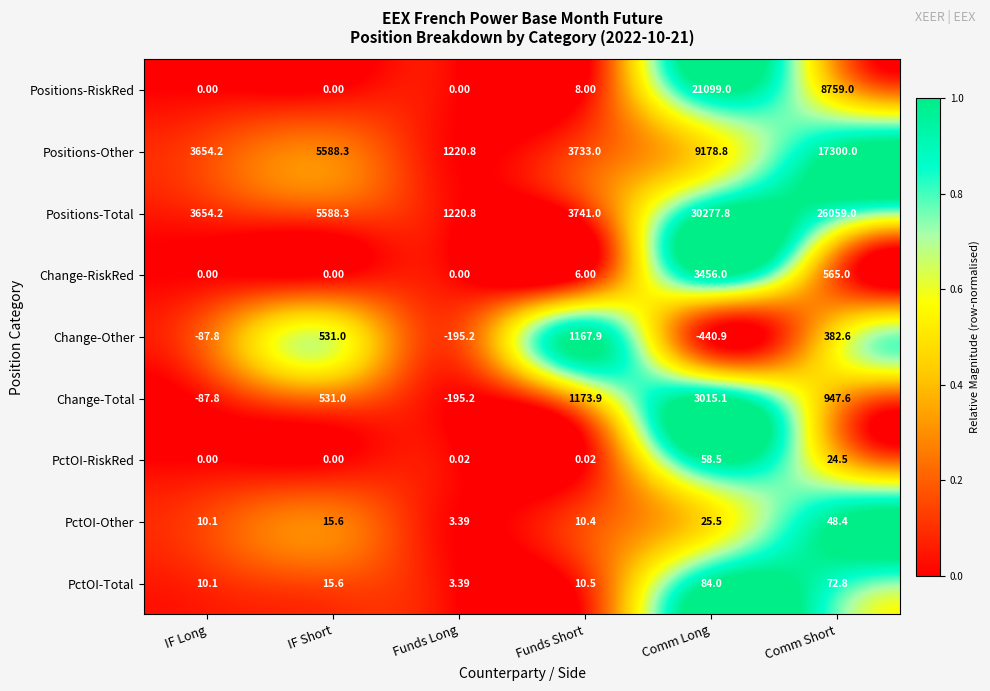

At how many categories does at least one series exceed 0?

6